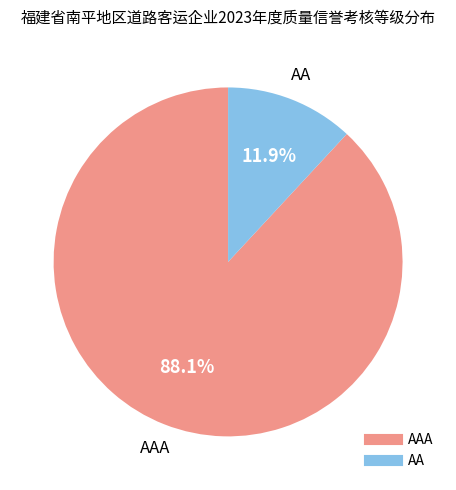

Is there a majority slice in this chart?

Yes